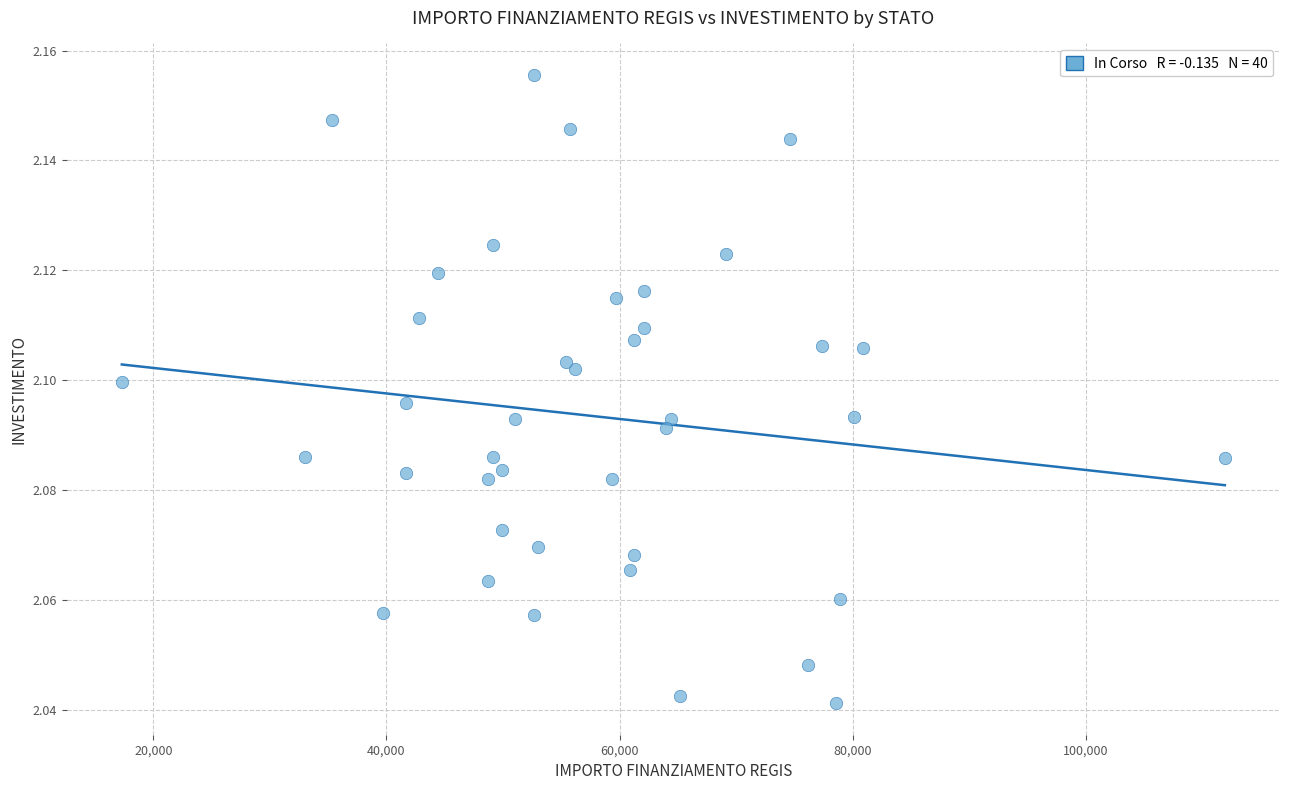

What is the range of X values (max minus min)?

94665.7